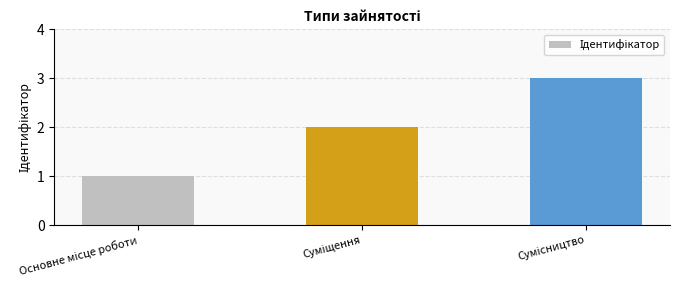

How many categories are shown in the chart?

3